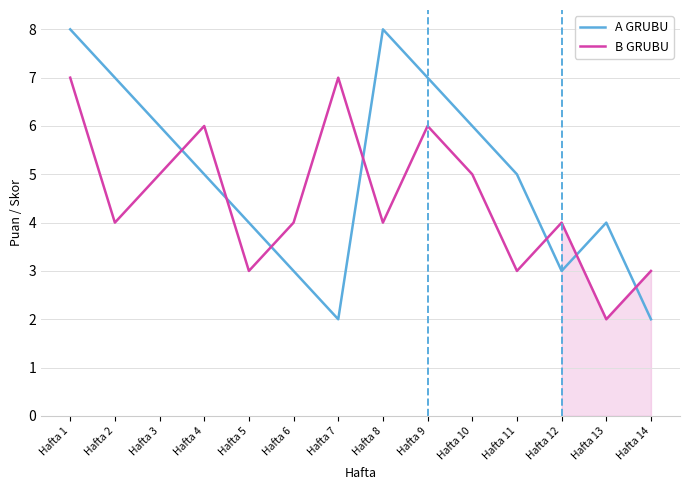

Is it true that B GRUBU equals 3 at Hafta 14?

True